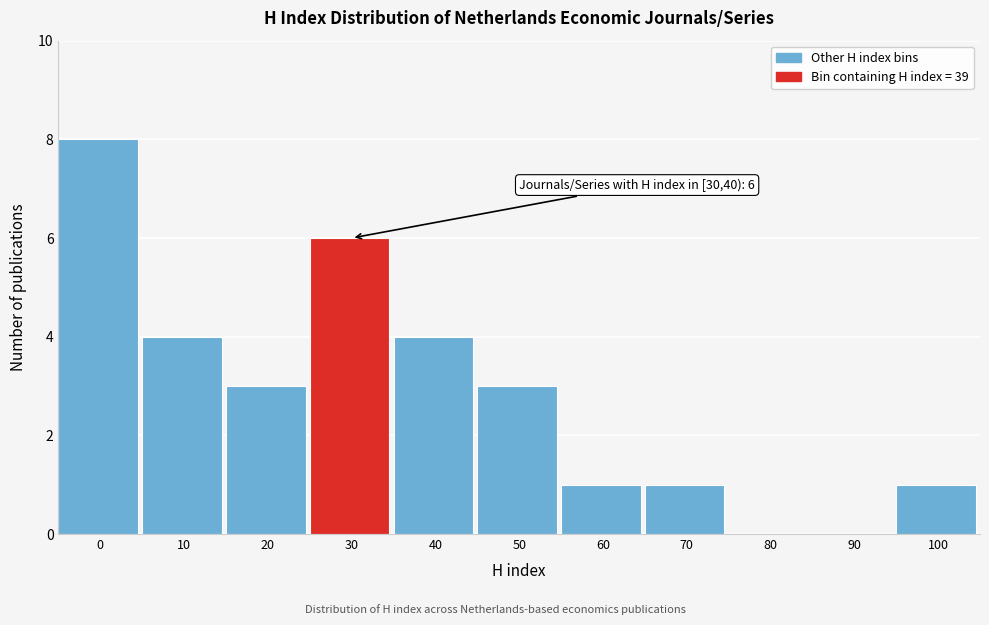

Reading right to left, what are all the values shown in this chart?

100=1	90=0	80=0	70=1	60=1	50=3	40=4	30=6	20=3	10=4	0=8